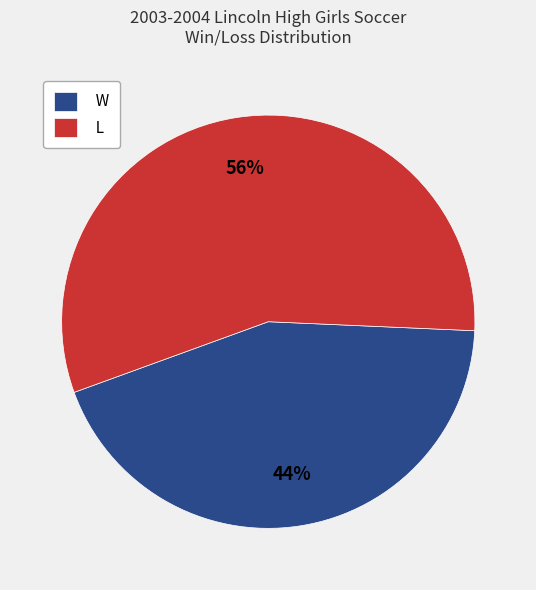

Is the sum of L and W greater than half?

Yes